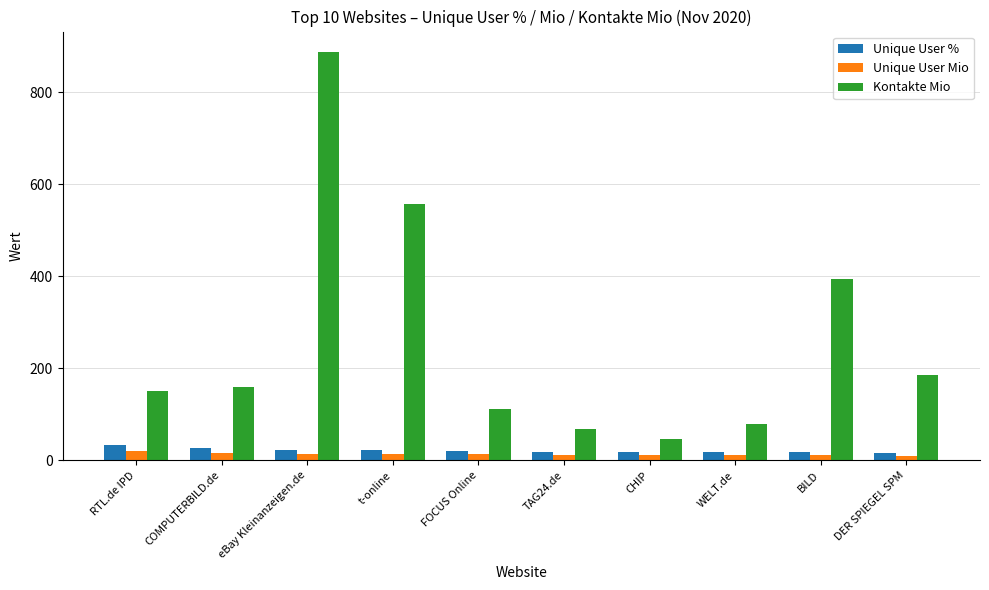

True or false: Unique User % has a value of 22.3 at eBay Kleinanzeigen.de.

True